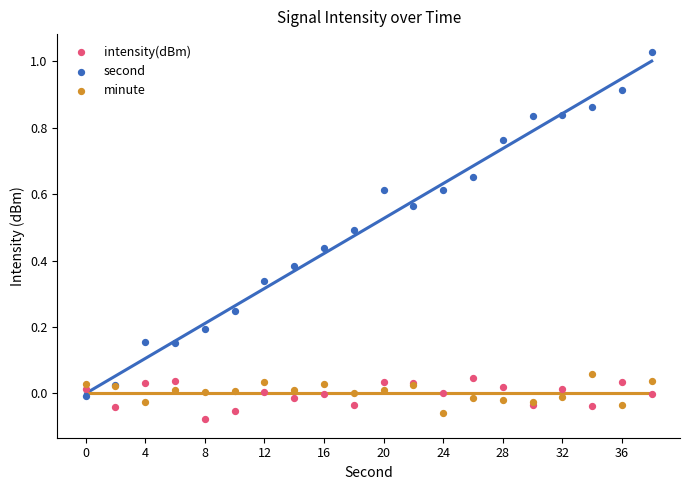

Which series contains the highest Y value?

second